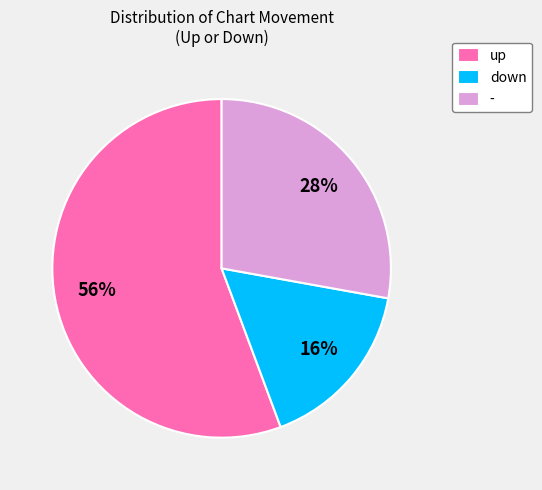

Between up and -, which is larger?

up